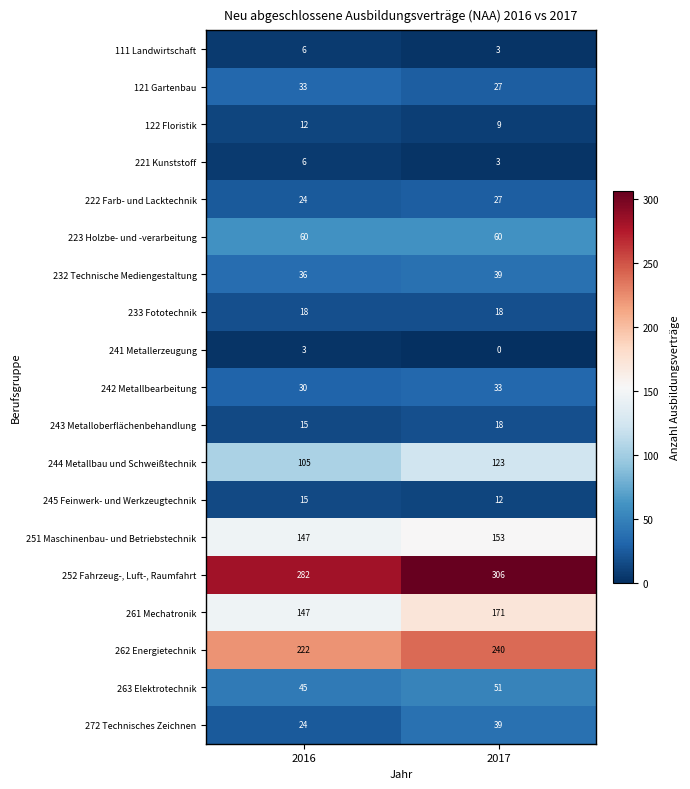

What is the greatest value displayed?

306